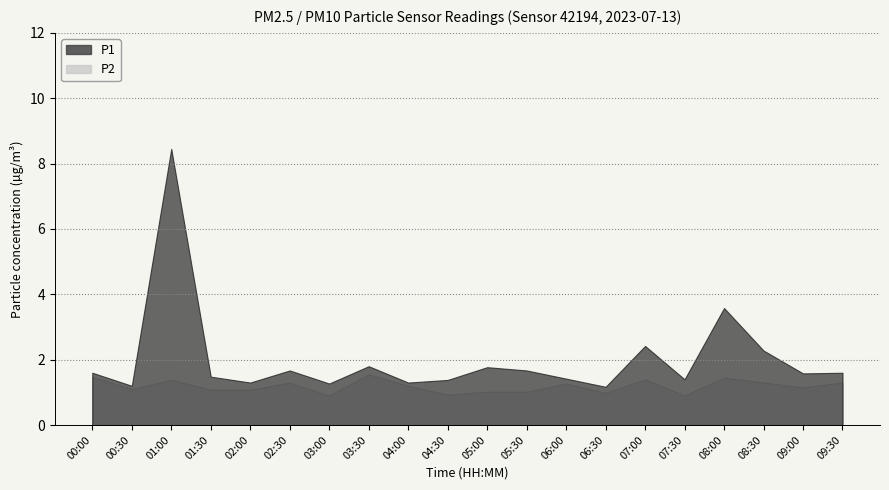

What position from the right is 07:00?

6